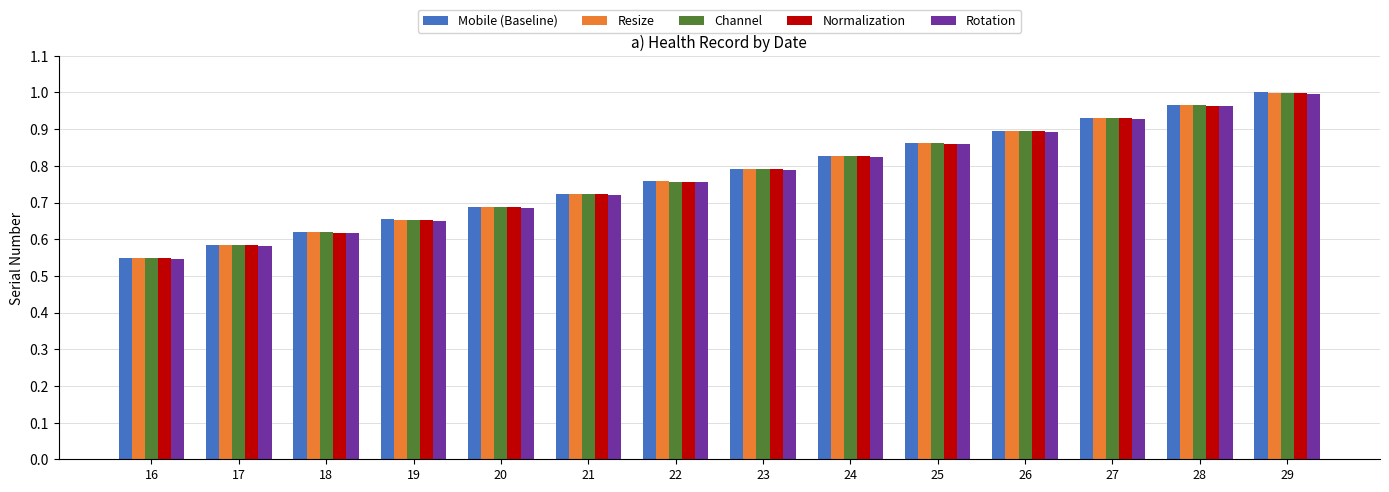

List the labels in order of Resize value, largest first.

29, 28, 27, 26, 25, 24, 23, 22, 21, 20, 19, 18, 17, 16